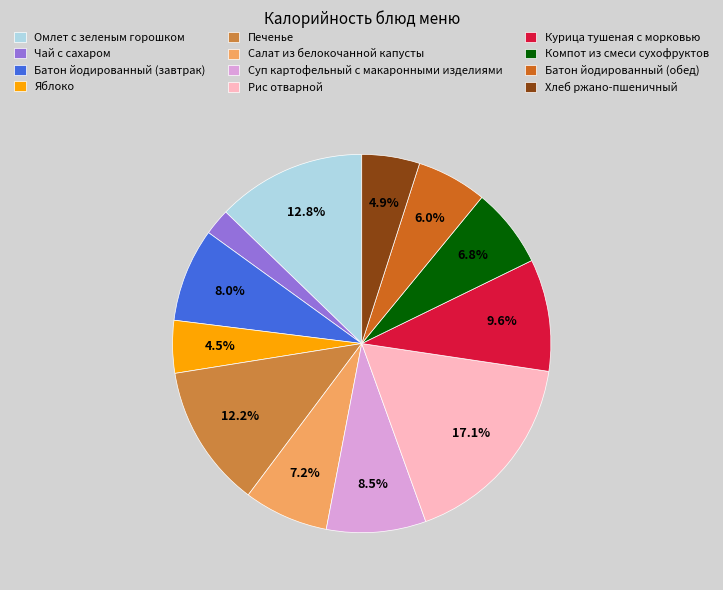

Does Яблоко represent more than half of the total?

No